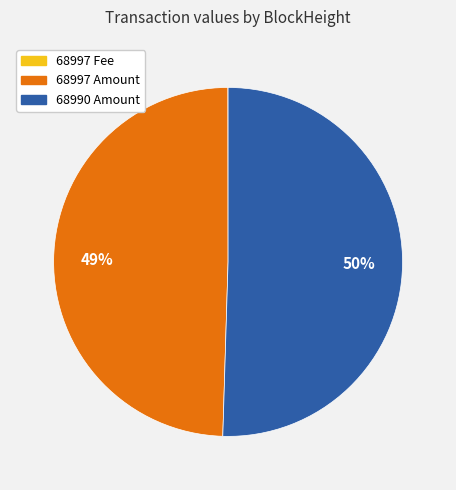

What is the largest slice in the pie chart?

68990 Amount